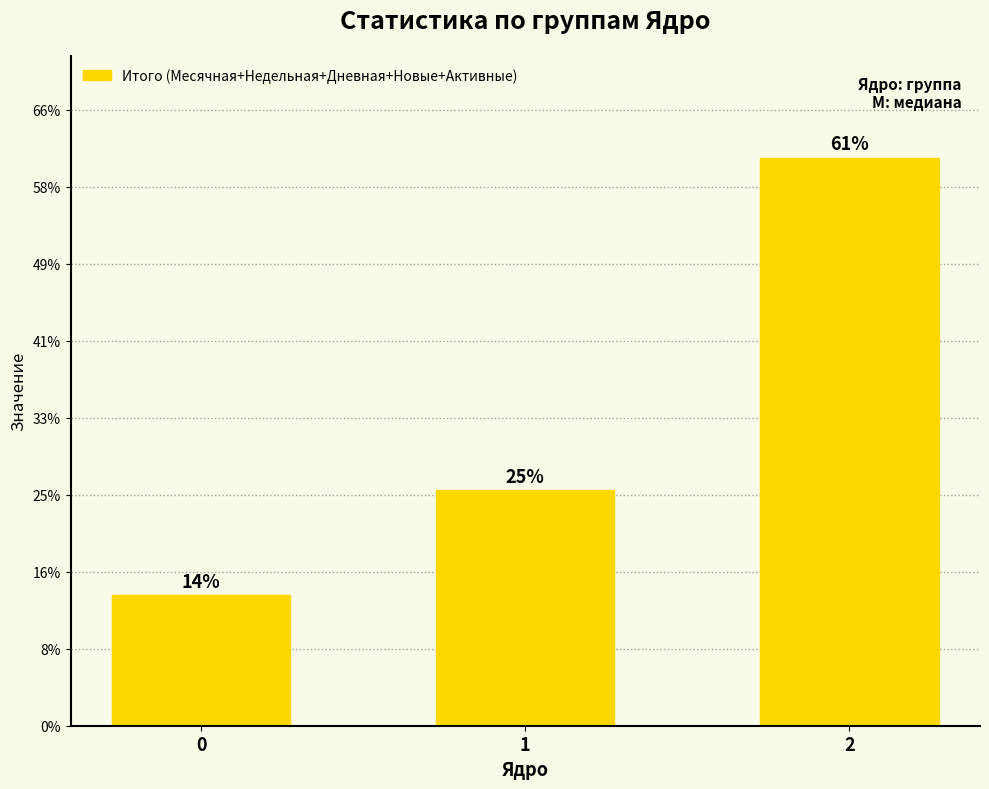

Does the chart contain stacked bars?

No